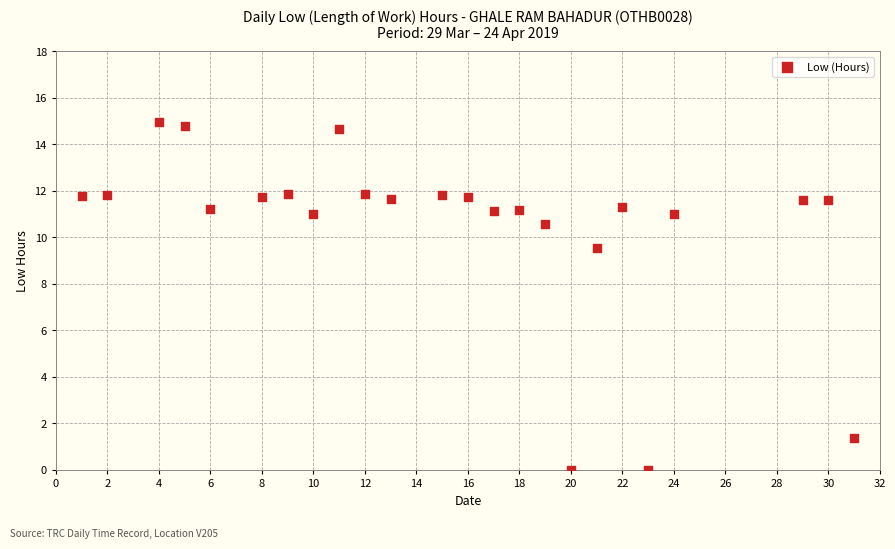

What is the range of Y values (max minus min)?

14.9